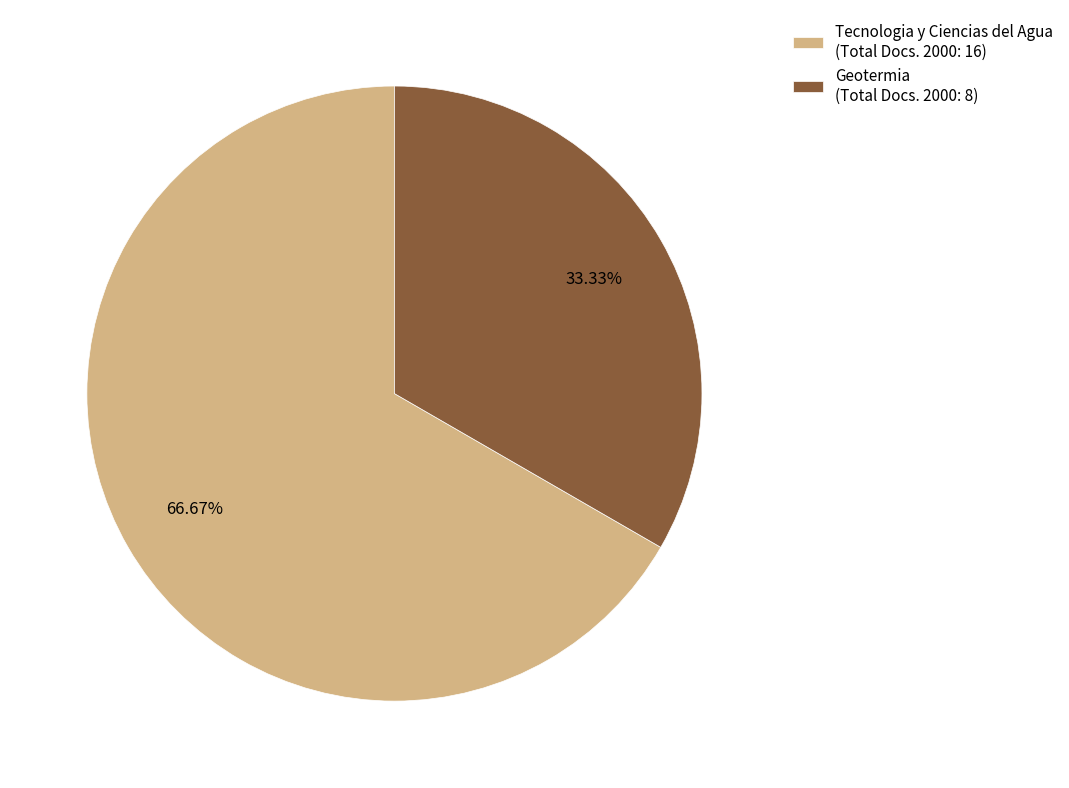

Is it true that Geotermia (Total Docs. 2000: 8) is 33% of the pie?

True